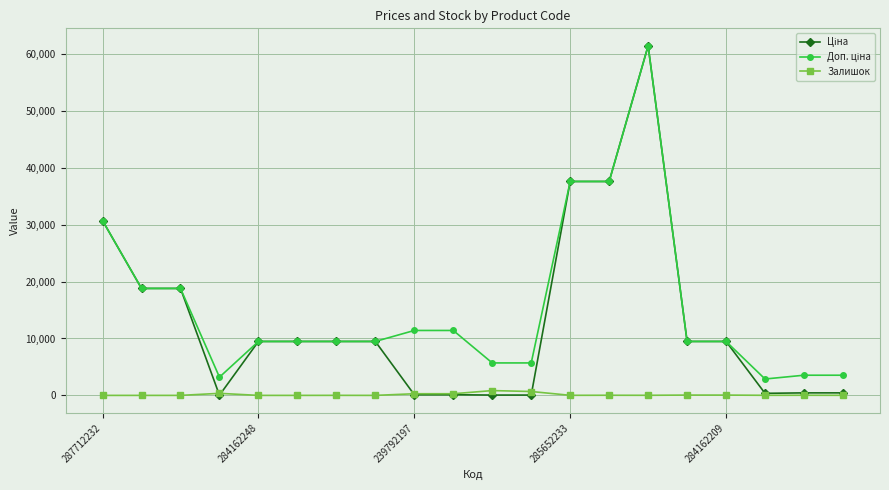

What is the greatest value displayed?

61434.3